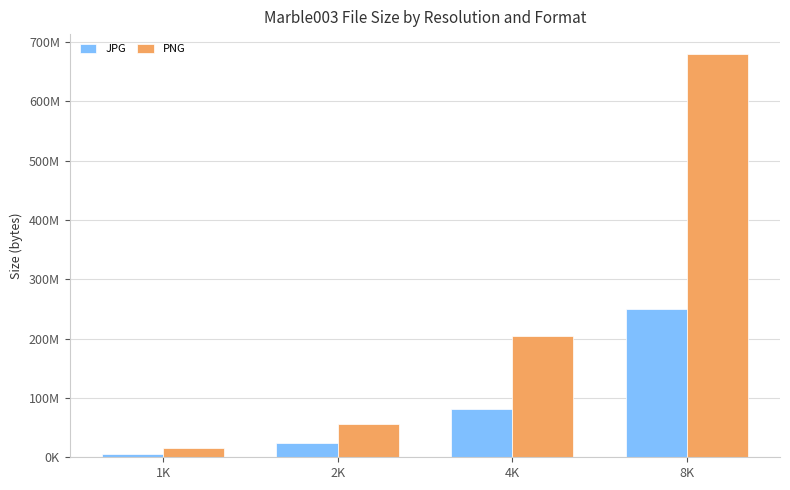

Which category has the lowest value in the PNG series?

1K